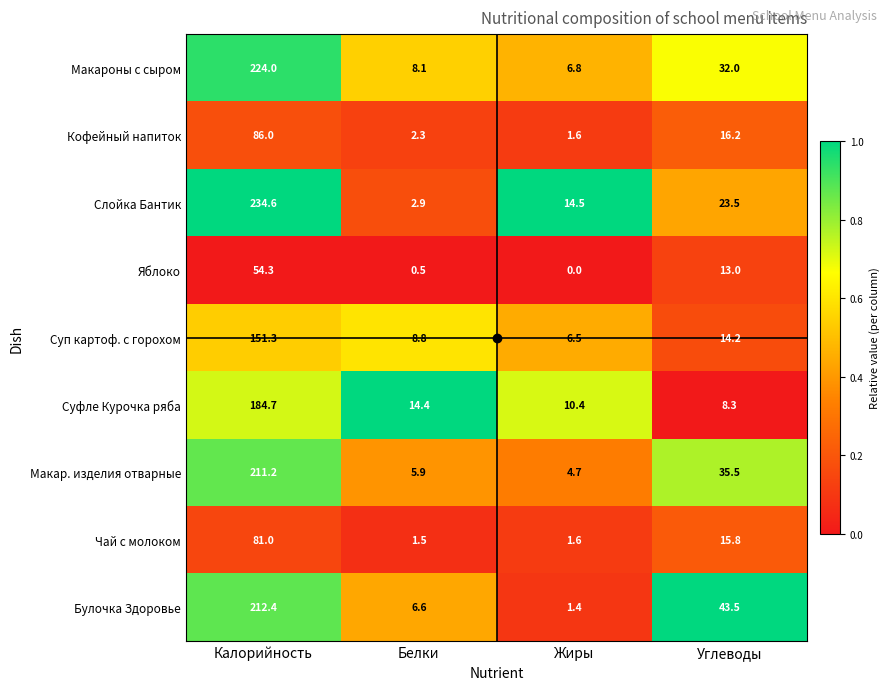

What is the difference between the maximum and minimum values in the Слойка Бантик series?

231.7